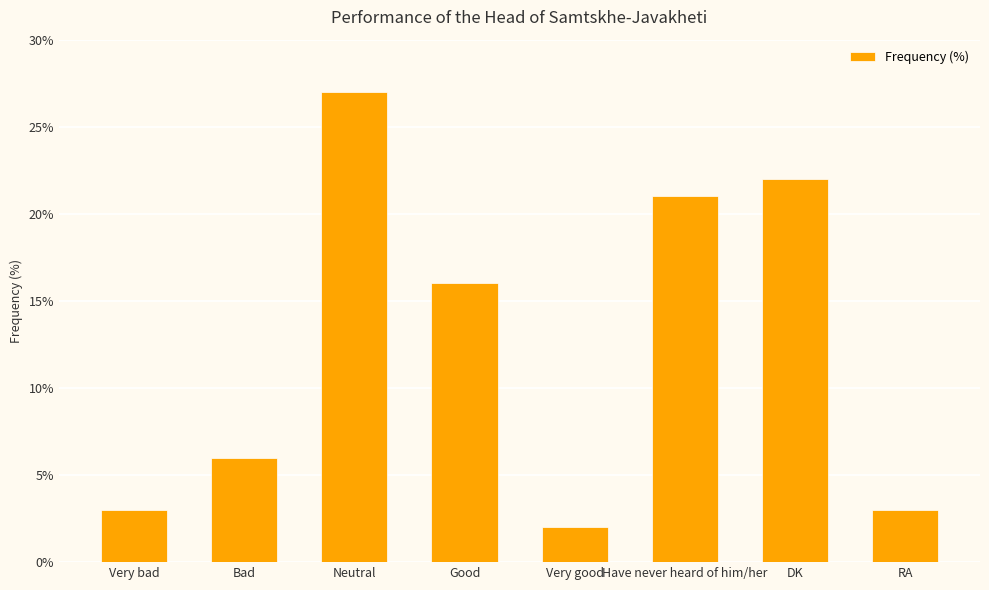

Where is the data nearest to the value 14?

Good